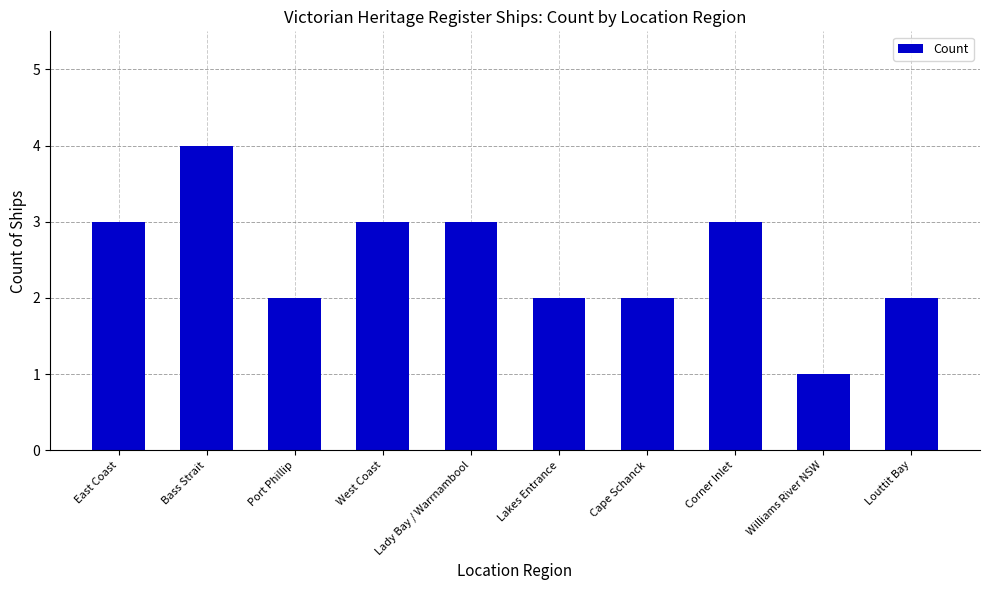

How many categories are shown in the chart?

10